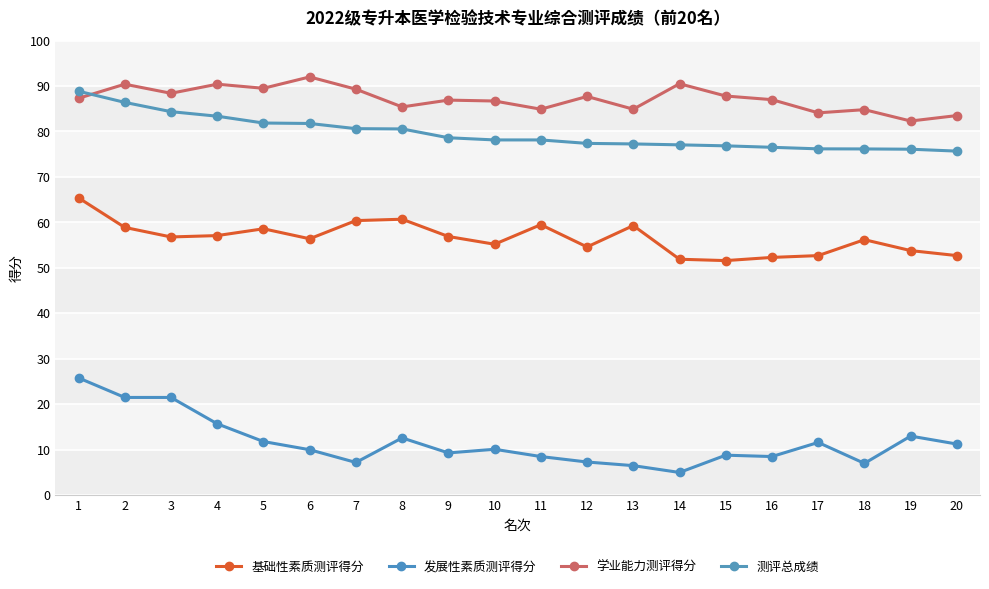

At how many categories does at least one series exceed 13?

20